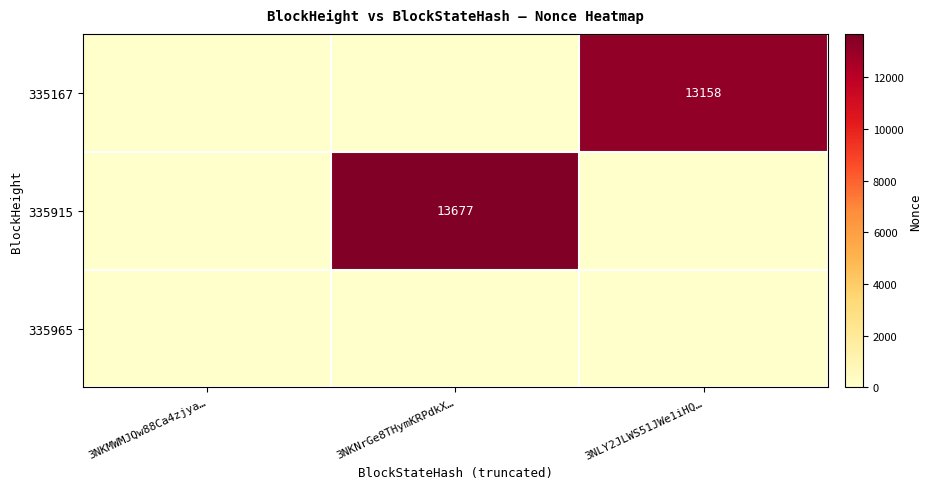

The 335167 series shows 21585 at 3NLY2JLWS51JWe1iHQ…. True or false?

False